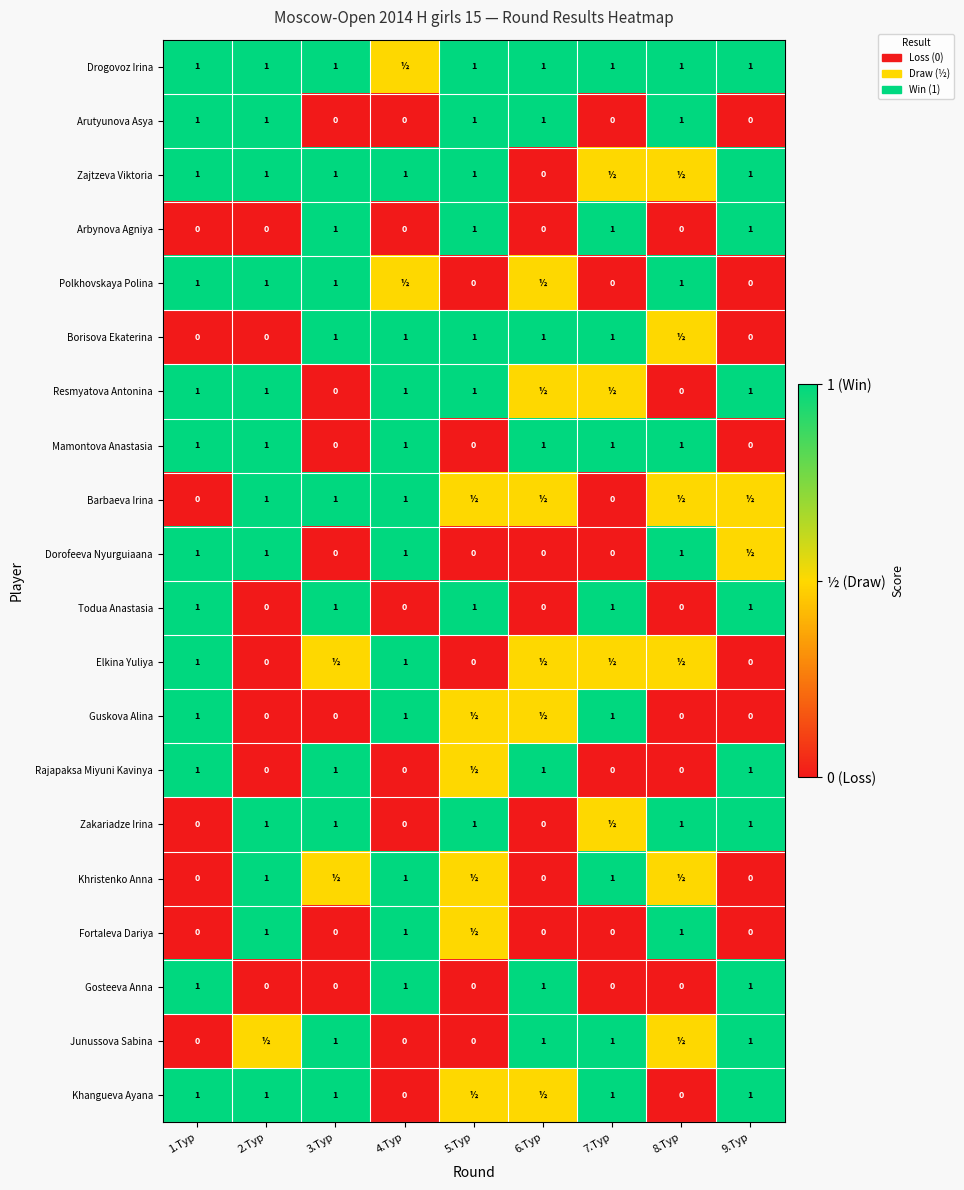

What is the total value across all series at 6.Тур?

10.0